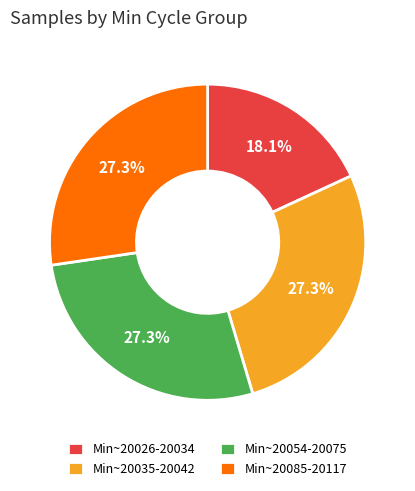

To the nearest percent, what is the average slice percentage?

25%